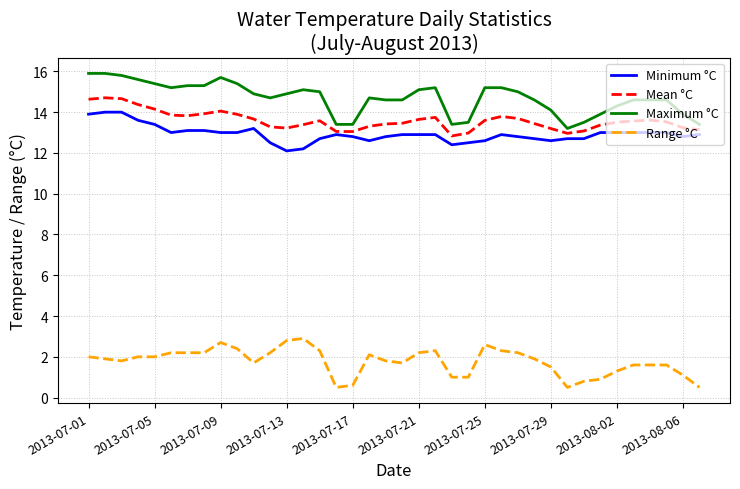

True or false: Mean °C and Maximum °C cross at least once.

False